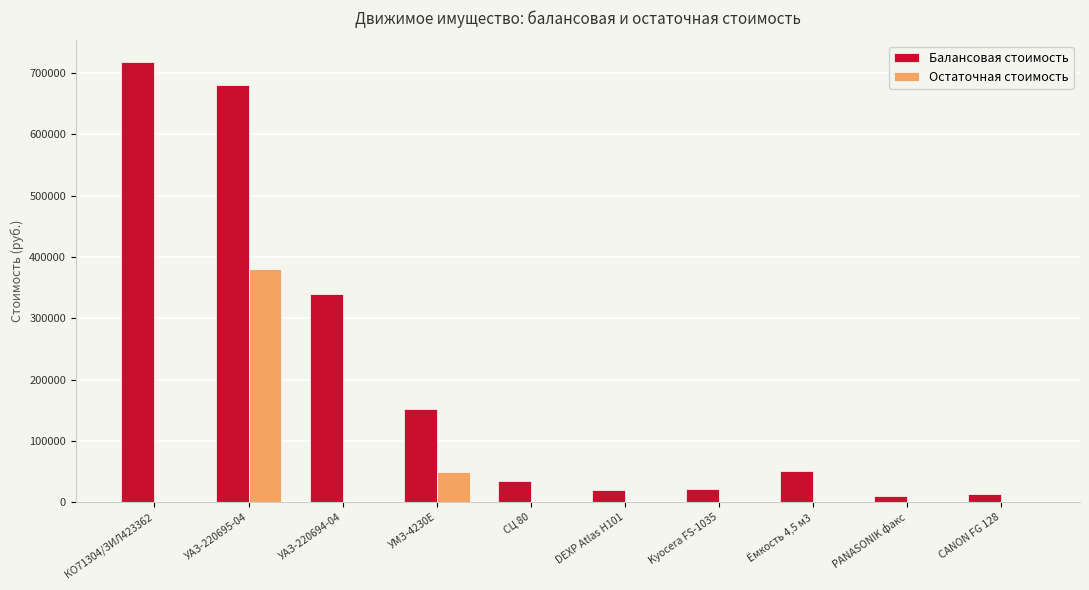

At which category is the sum across all series the highest?

УАЗ-220695-04